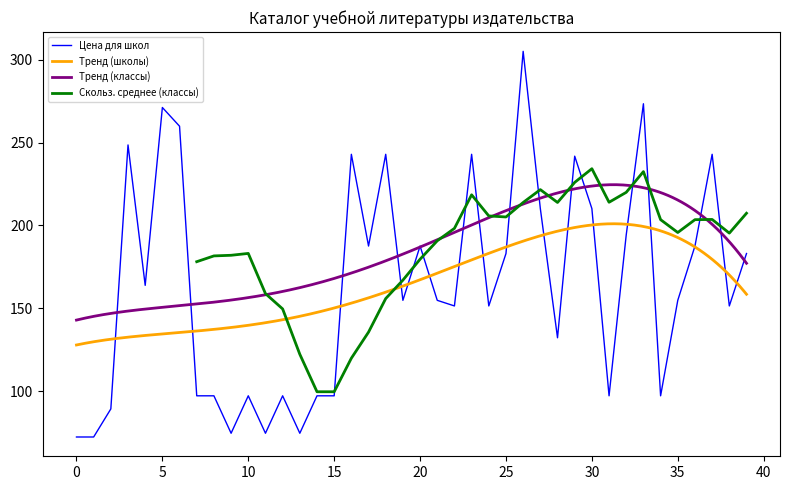

The value of Цена для школ at 15 is 97.2. True or false?

True